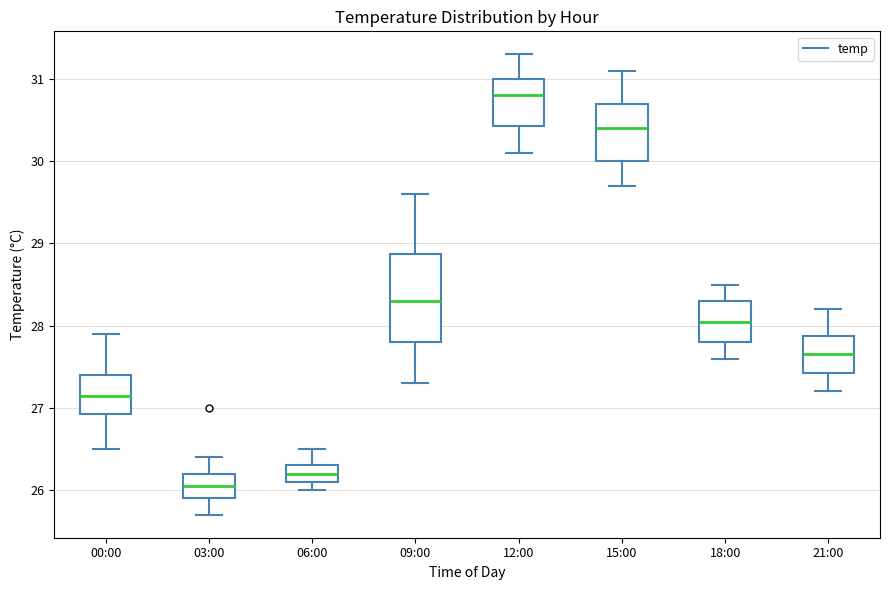

Reading left to right, read every box against the y-axis: the position of its median line, the range the box covers, and the ends of its whiskers. The values are not printed on the chart, so give them approximately, as read against the axis.

00:00: median 27.2, box 26.9 to 27.4, whiskers 26.5 to 27.9
03:00: median 26.1, box 25.9 to 26.2, whiskers 25.7 to 26.4
06:00: median 26.2, box 26.1 to 26.3, whiskers 26.0 to 26.5
09:00: median 28.3, box 27.8 to 28.9, whiskers 27.3 to 29.6
12:00: median 30.8, box 30.4 to 31.0, whiskers 30.1 to 31.3
15:00: median 30.4, box 30.0 to 30.7, whiskers 29.7 to 31.1
18:00: median 28.1, box 27.8 to 28.3, whiskers 27.6 to 28.5
21:00: median 27.7, box 27.4 to 27.9, whiskers 27.2 to 28.2